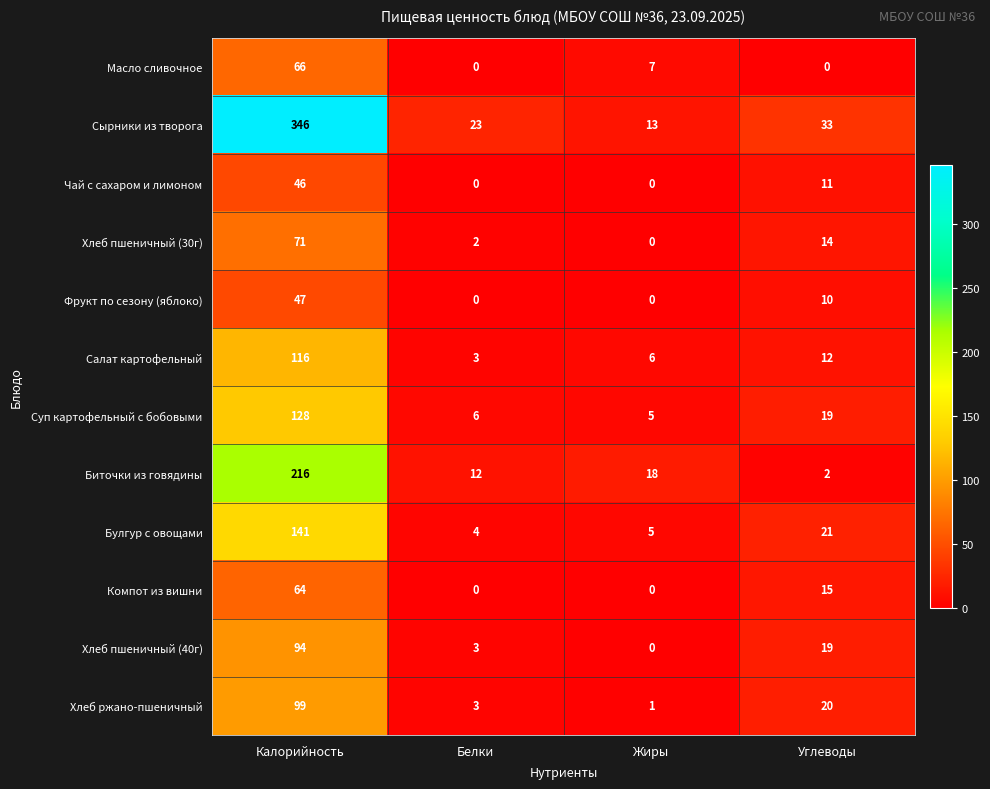

Which series has the largest range (max minus min)?

Сырники из творога